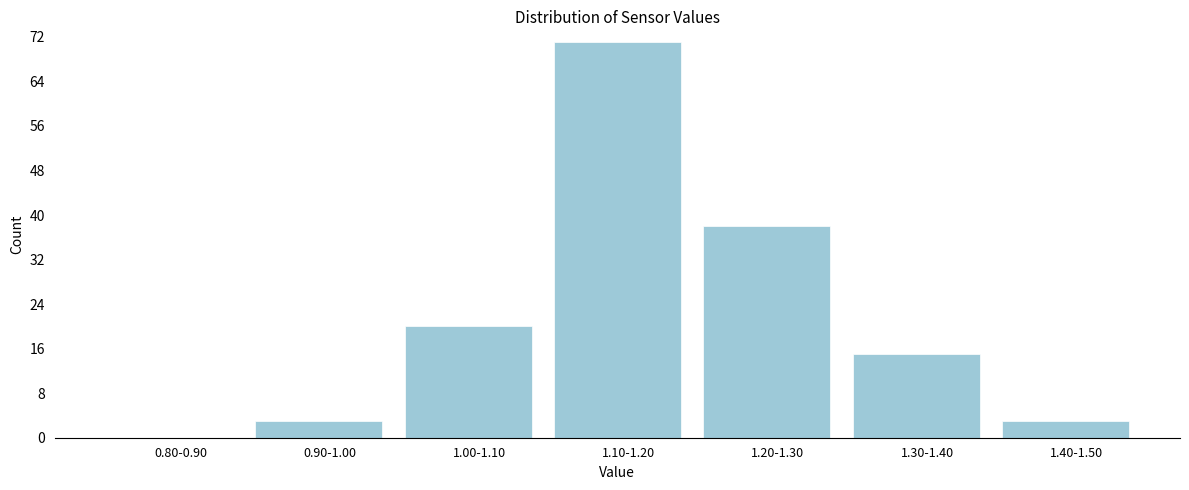

Reading right to left, transcribe all the data shown in this chart.

1.40-1.50=3	1.30-1.40=15	1.20-1.30=38	1.10-1.20=71	1.00-1.10=20	0.90-1.00=3	0.80-0.90=0